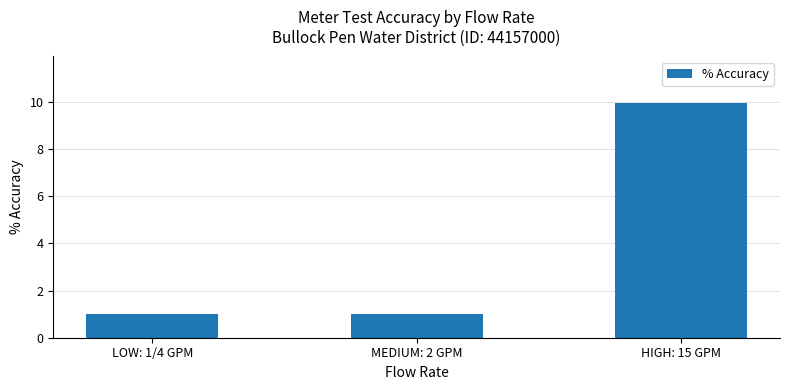

What is the sum of the values at LOW: 1/4 GPM and MEDIUM: 2 GPM?

2.0